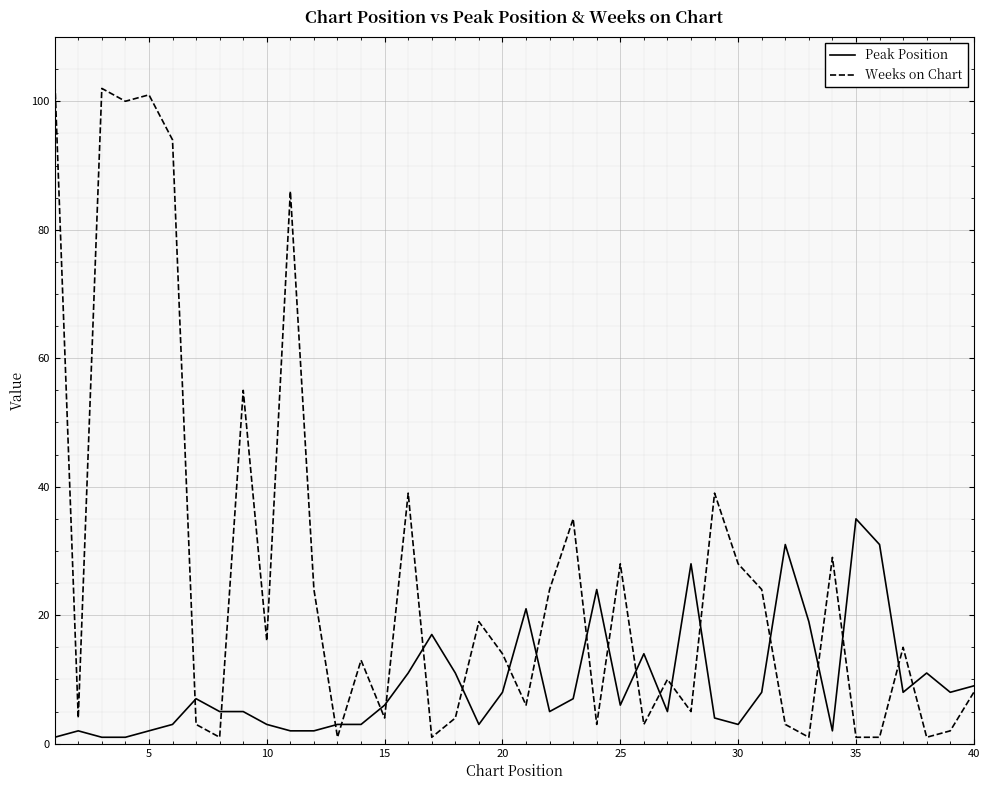

List the series in order of their overall mean, lowest first.

Peak Position, Weeks on Chart